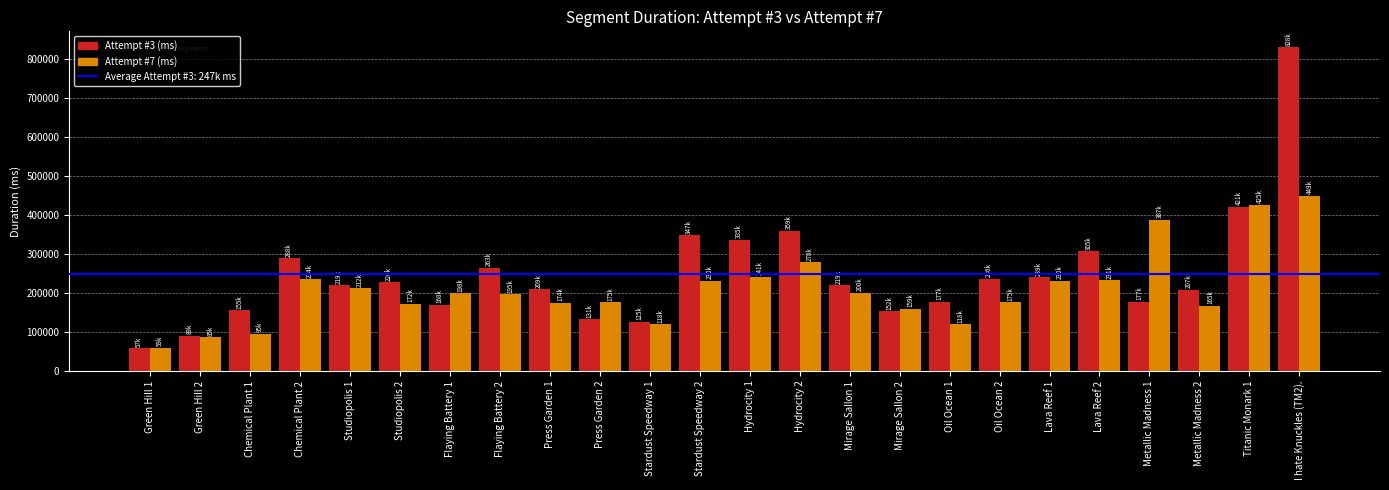

What is the greatest value displayed?

828982